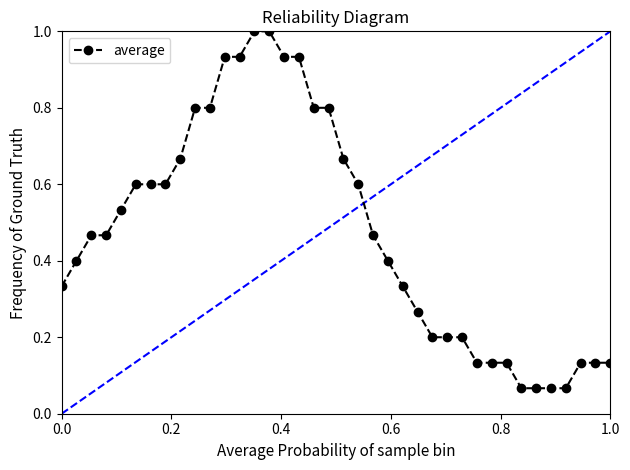

What is the sum of all values?

18.0